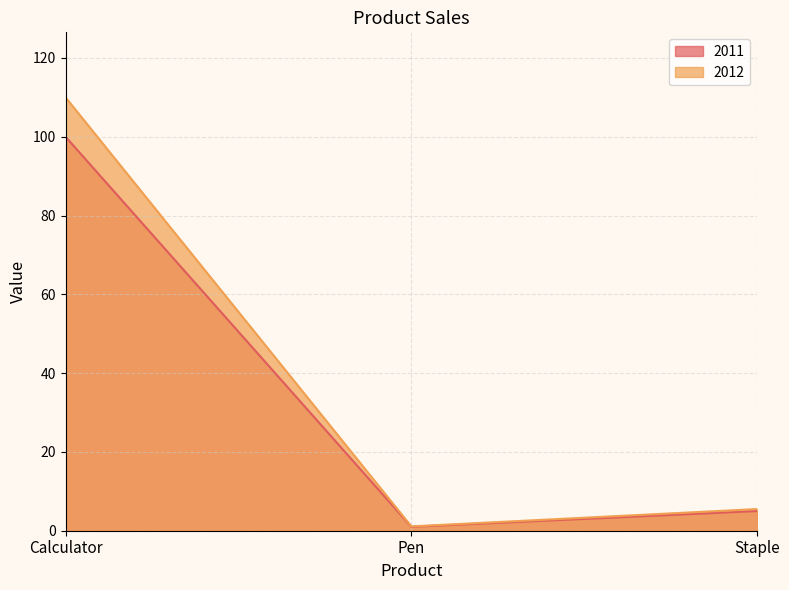

Count the number of categories in the chart.

3